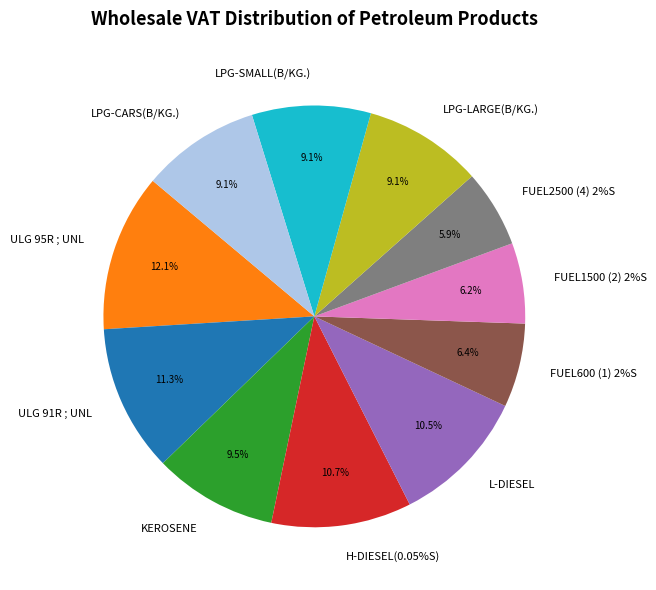

Which has a higher value, FUEL600 (1) 2%S or H-DIESEL(0.05%S)?

H-DIESEL(0.05%S)